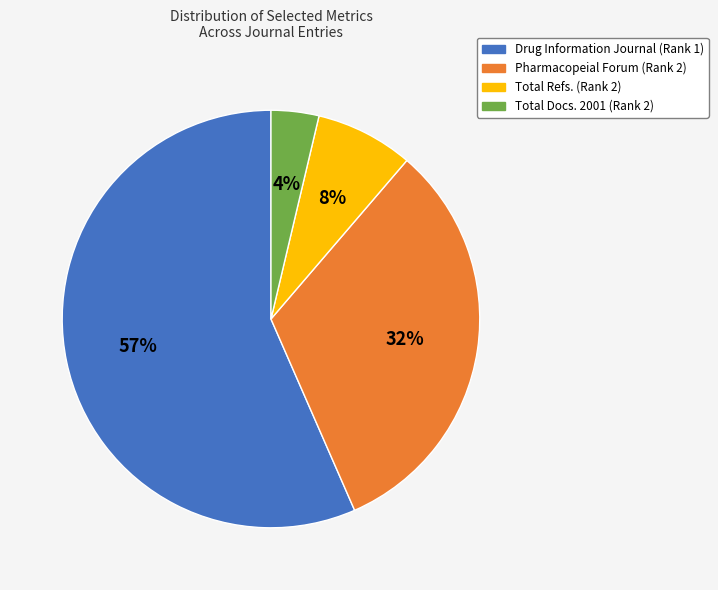

Approximately how many times larger is the value at Total Docs. 2001 (Rank 2) compared to Total Refs. (Rank 2)?

0.5